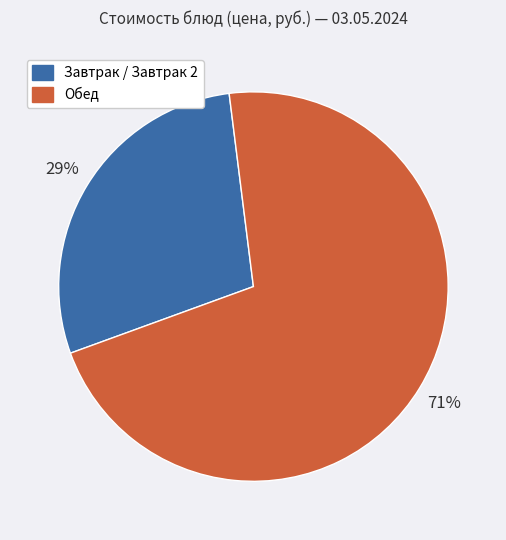

How many segments does this pie chart have?

2